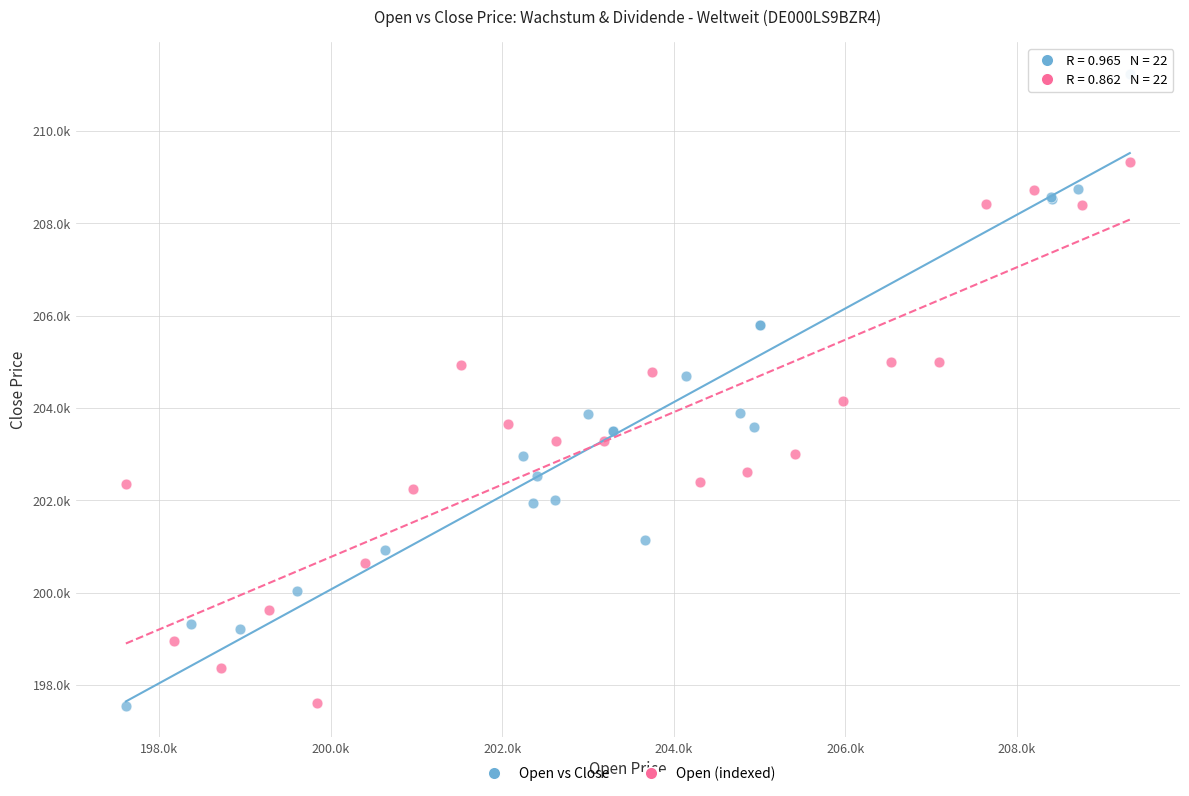

What are all the series names shown in the legend?

Open vs Close, Open (indexed)